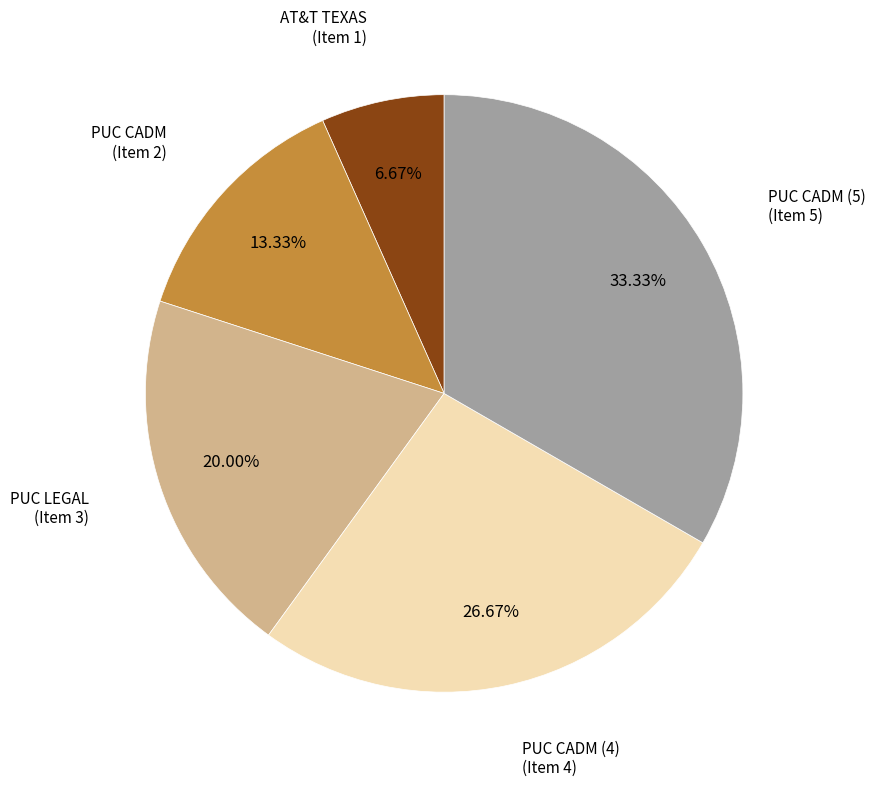

Is there a majority slice in this chart?

No